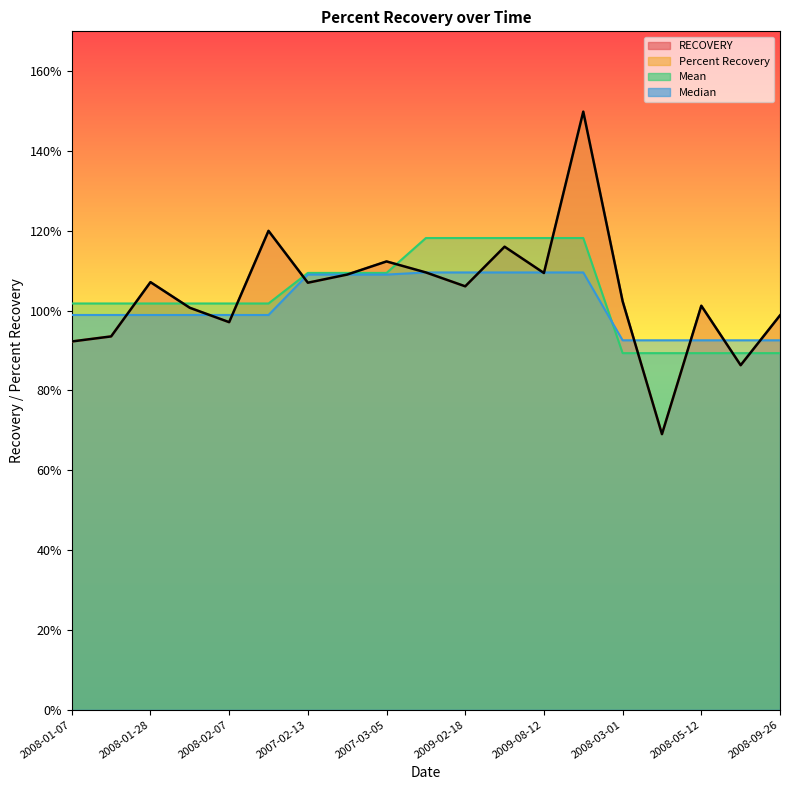

How many times do RECOVERY and Mean cross each other?

11